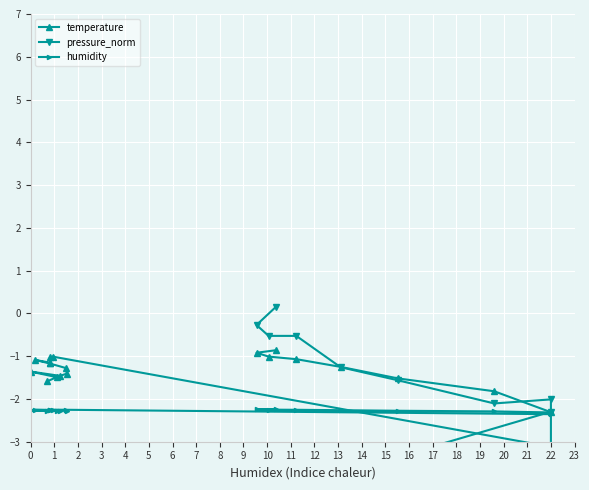

At how many categories does at least one series exceed -1?

4